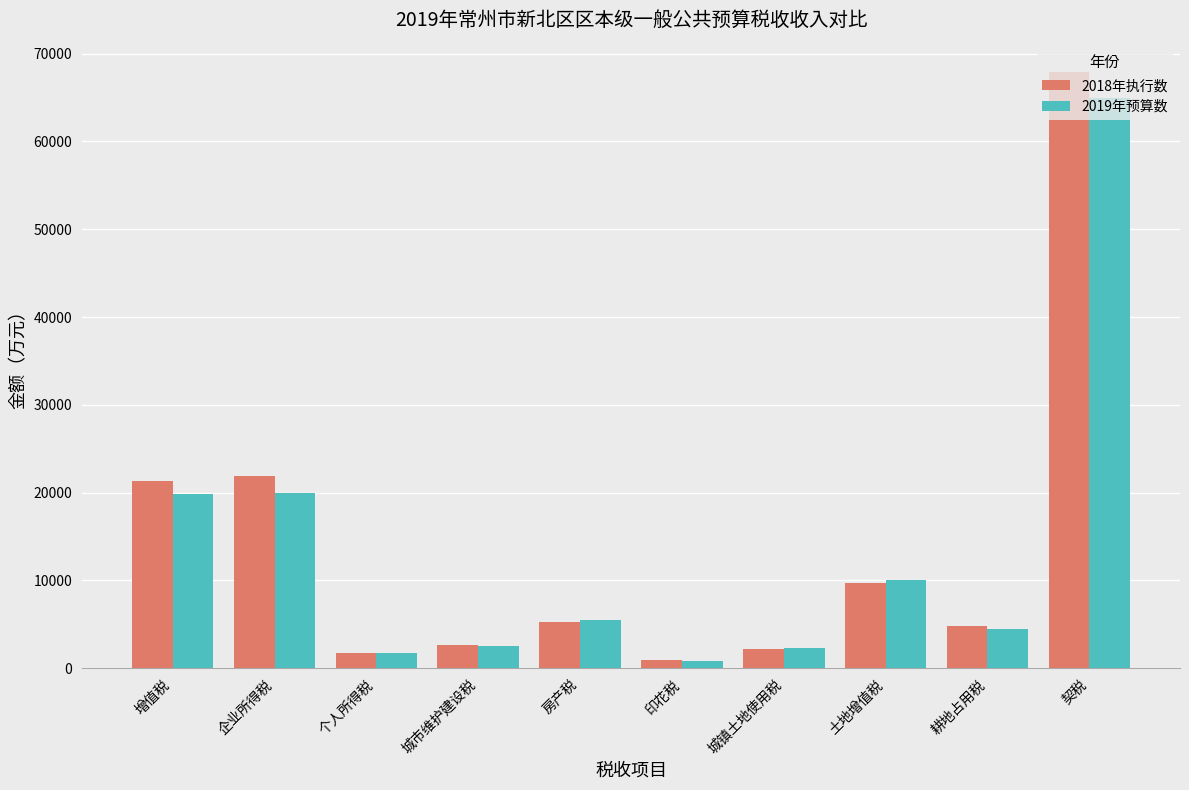

What is the spread (max minus min) of values at 城镇土地使用税?

140.2